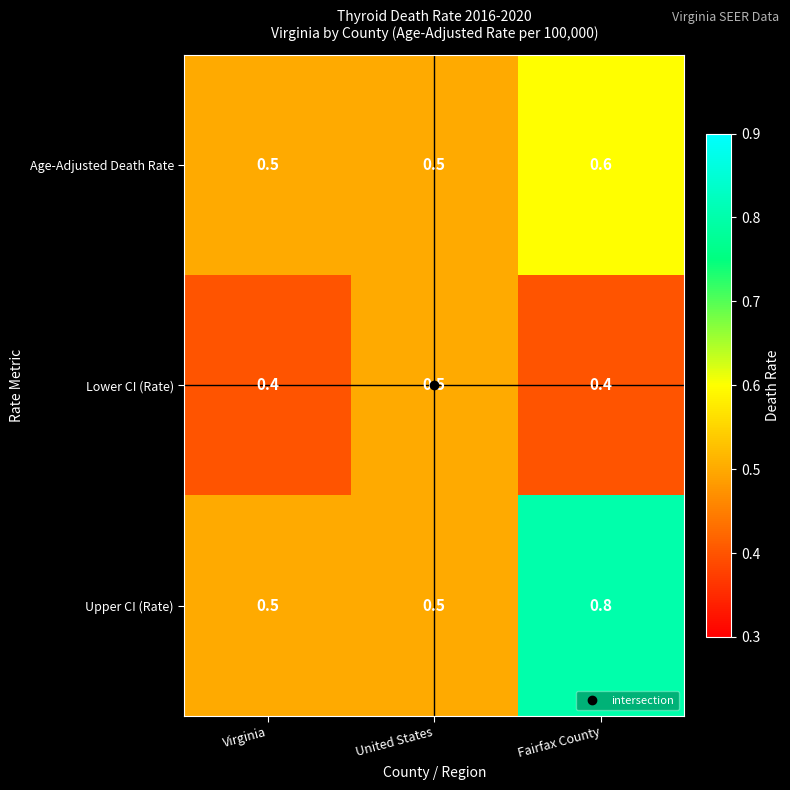

Is it true that Upper CI (Rate) equals 1.2 at Fairfax County?

False